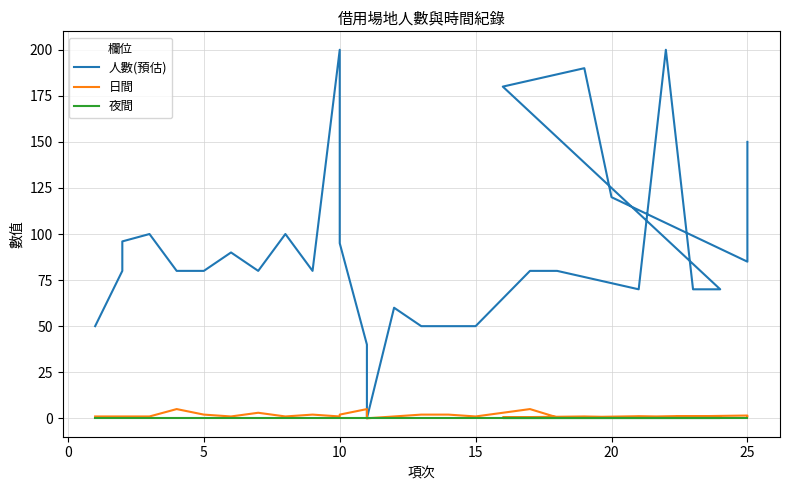

True or false: 人數(預估) and 夜間 intersect in this chart.

False